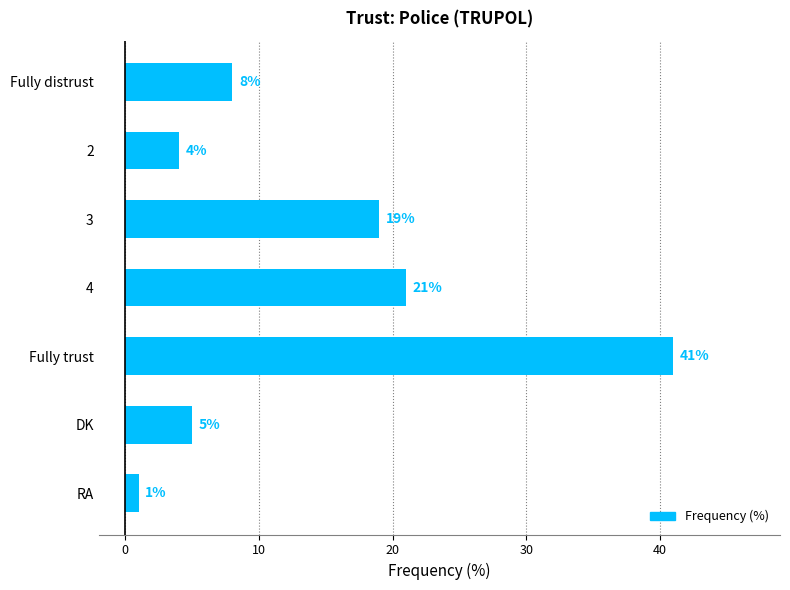

Which category has the lowest value across all series?

RA